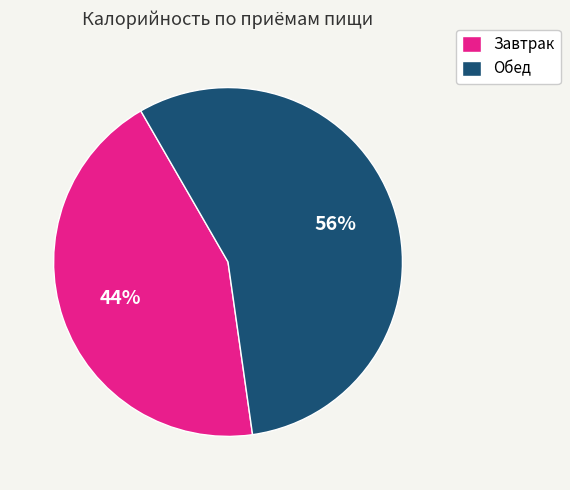

How many segments does this pie chart have?

2